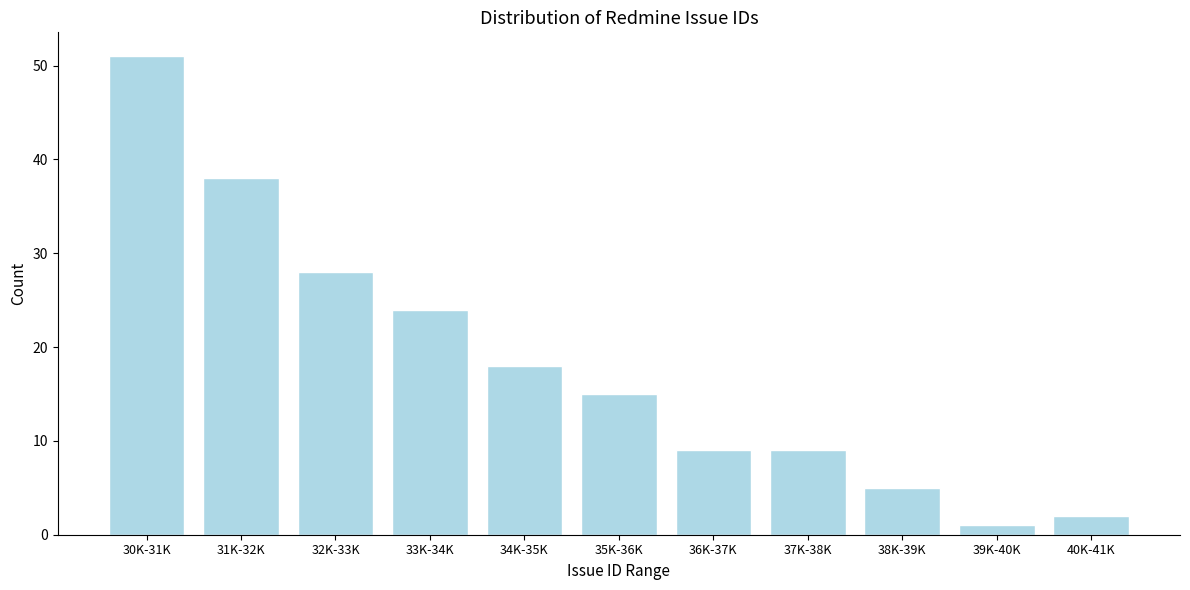

Reading left to right, transcribe all the data shown in this chart.

30K-31K=51	31K-32K=38	32K-33K=28	33K-34K=24	34K-35K=18	35K-36K=15	36K-37K=9	37K-38K=9	38K-39K=5	39K-40K=1	40K-41K=2